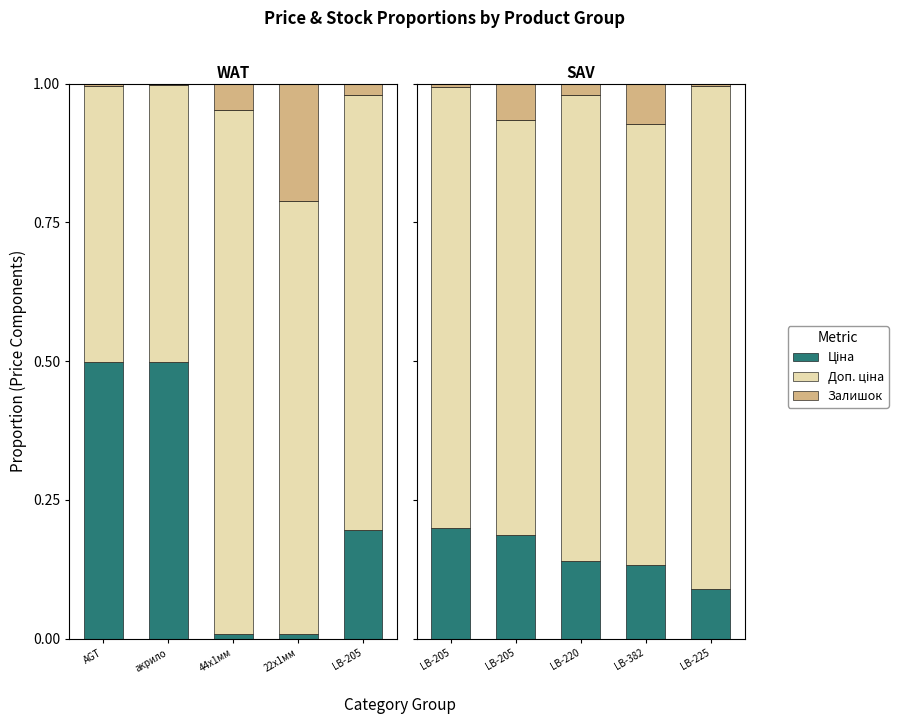

Which label corresponds to the largest value in the chart?

44x1мм